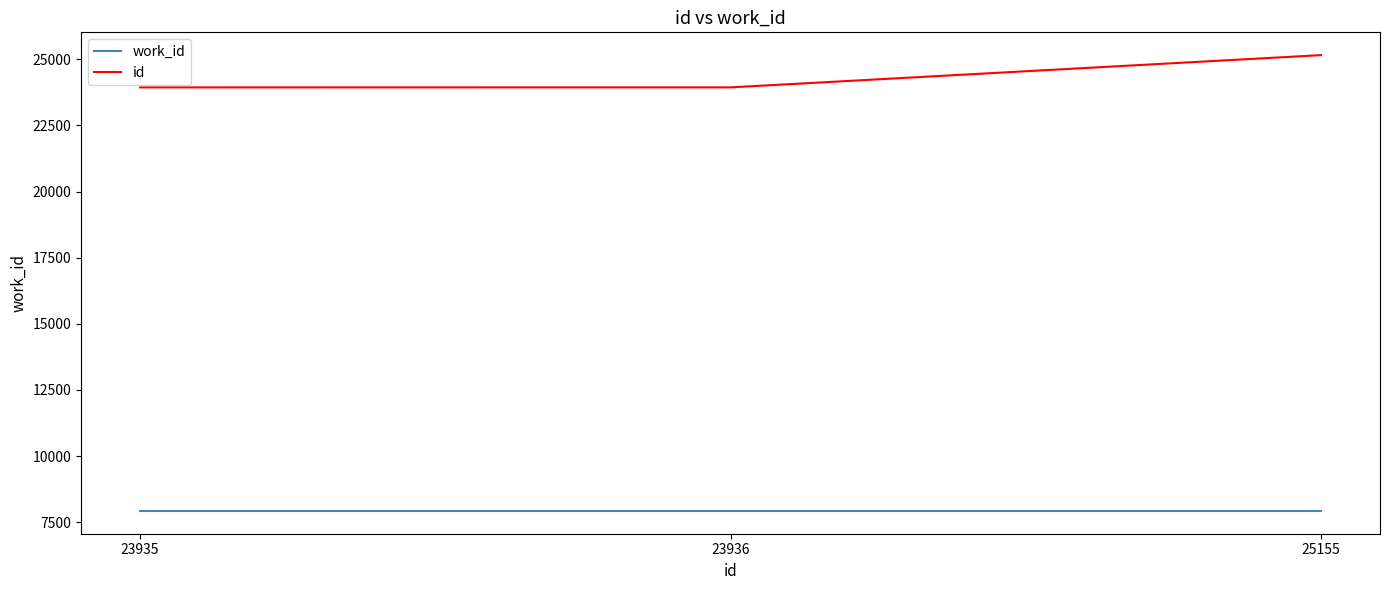

At how many categories does at least one series exceed 10870?

3